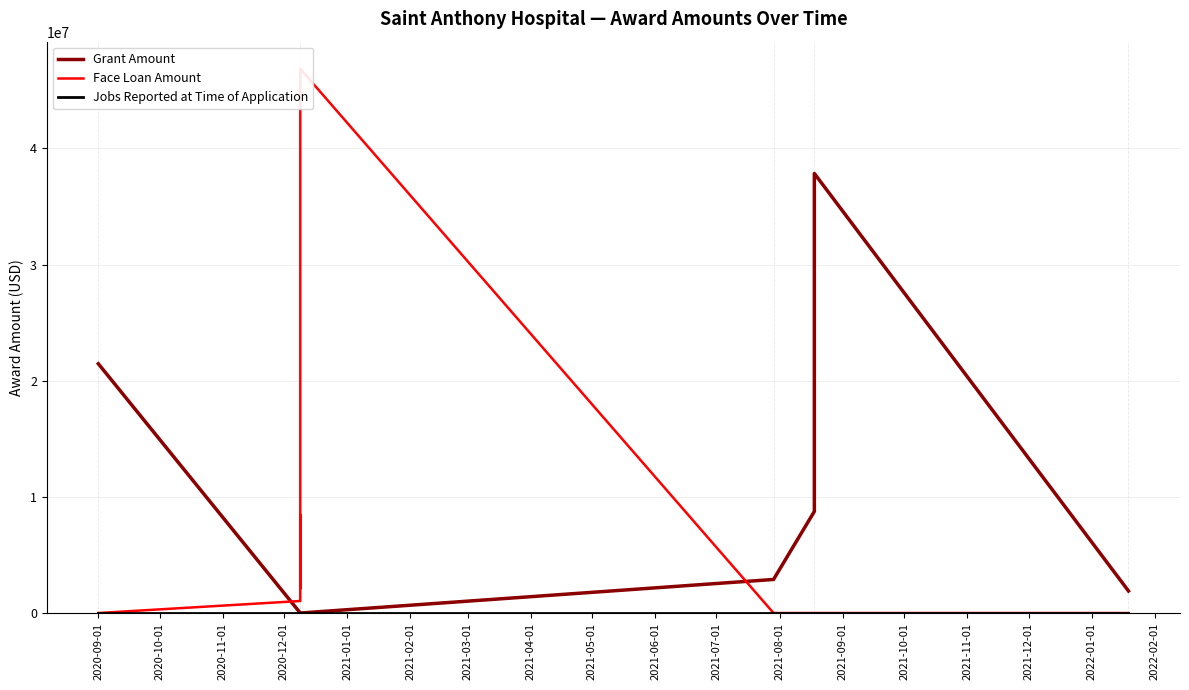

At which category does the chart reach its minimum across all series?

2020-10-01